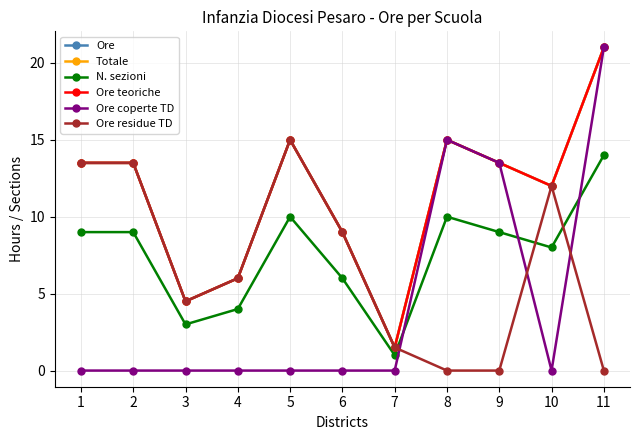

Is this an area chart (filled region under the line)?

No